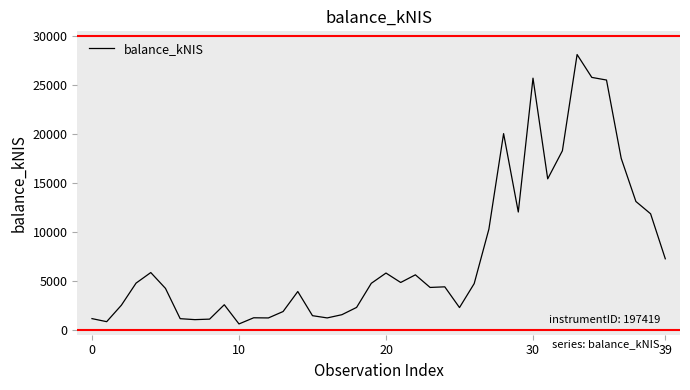

Reading left to right, extract all data points from this chart.

1146.0	833.2	2515.2	4775.3	5852.9	4233.6	1139.7	1041.4	1093.2	2563.4	601.5	1231.1	1214.7	1869.9	3913.8	1446.0	1216.9	1545.8	2289.8	4753.0	5800.8	4838.5	5619.9	4330.9	4393.1	2275.2	4723.2	10290.0	20048.9	12037.4	25715.5	15428.0	18297.2	28127.9	25793.1	25523.1	17522.7	13114.9	11856.6	7258.3